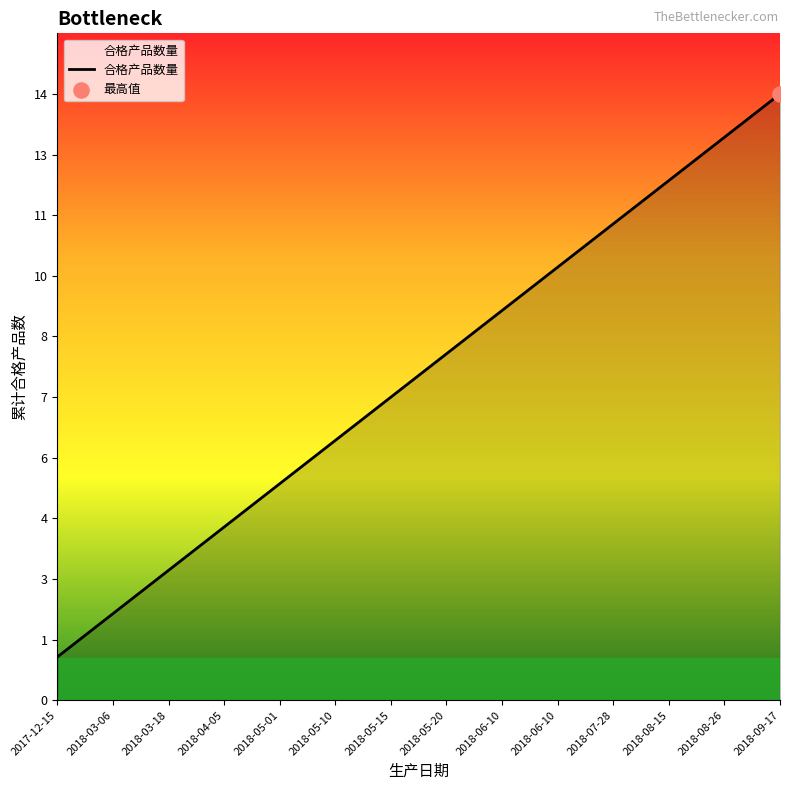

What is the ratio of the value at 2018-03-06 to the value at 2018-04-05?

0.5